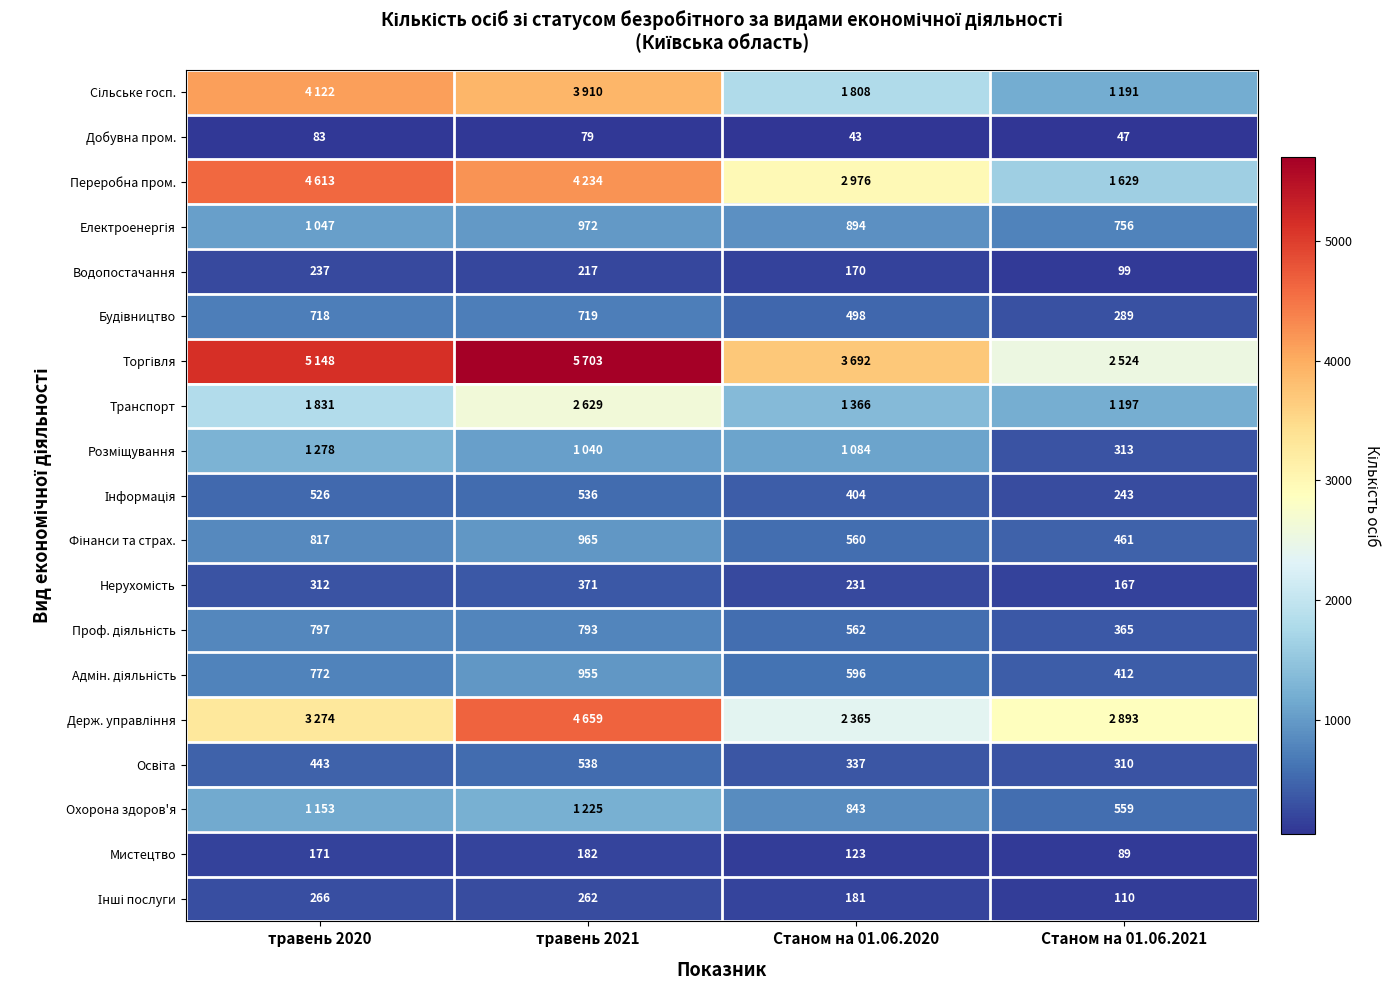

What is the approximate value of Водопостачання at Станом на 01.06.2021?

99